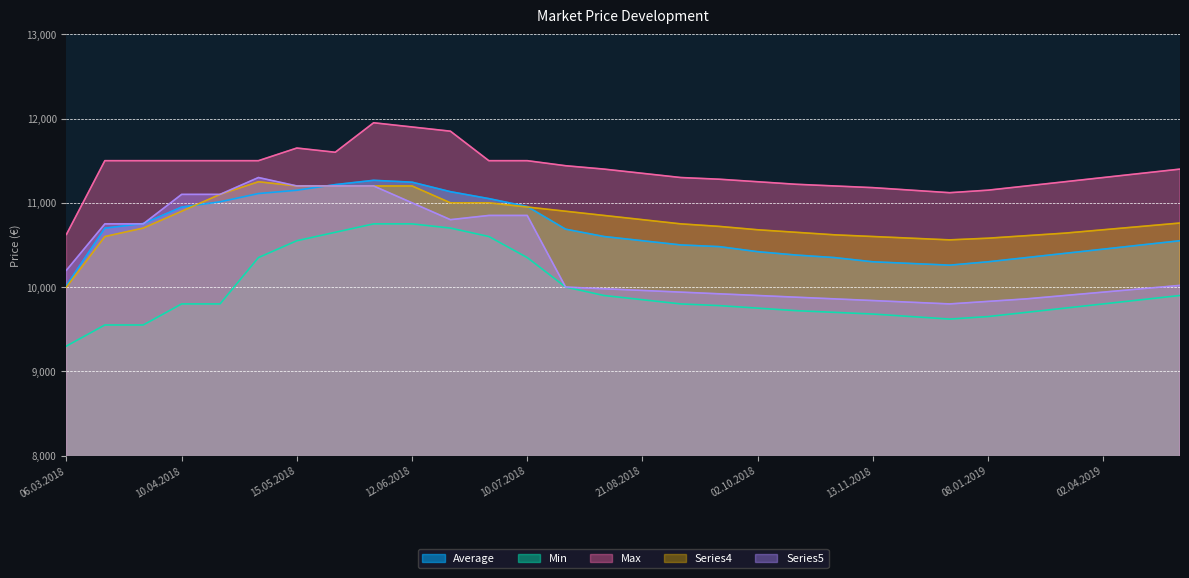

At how many categories does at least one series exceed 10931?

29